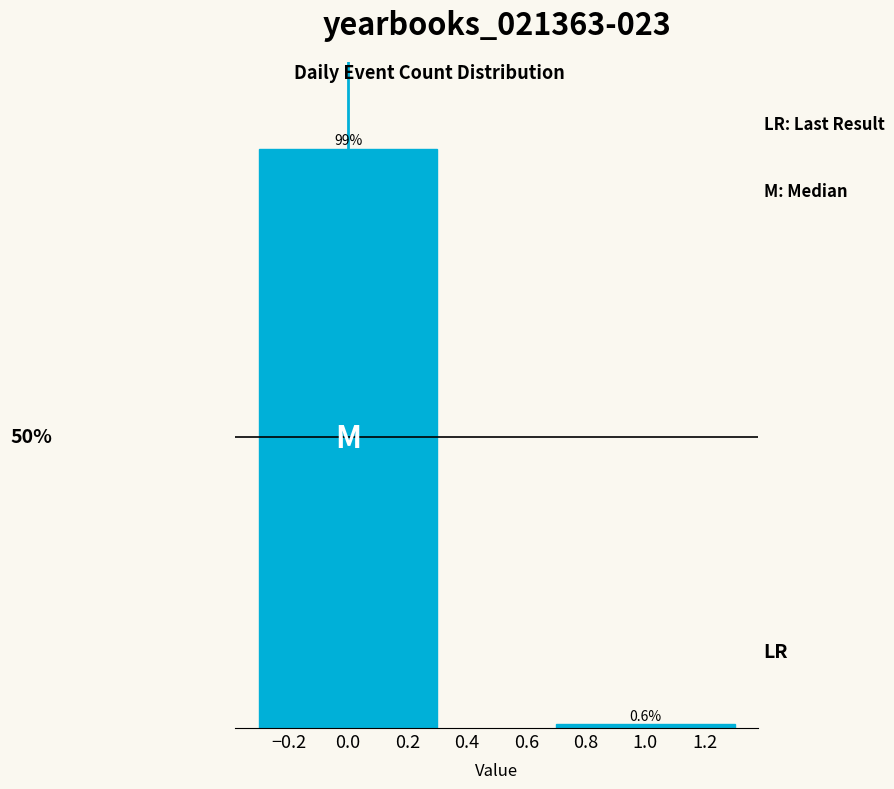

Rank the categories by value from highest to lowest.

0.0, 1.0